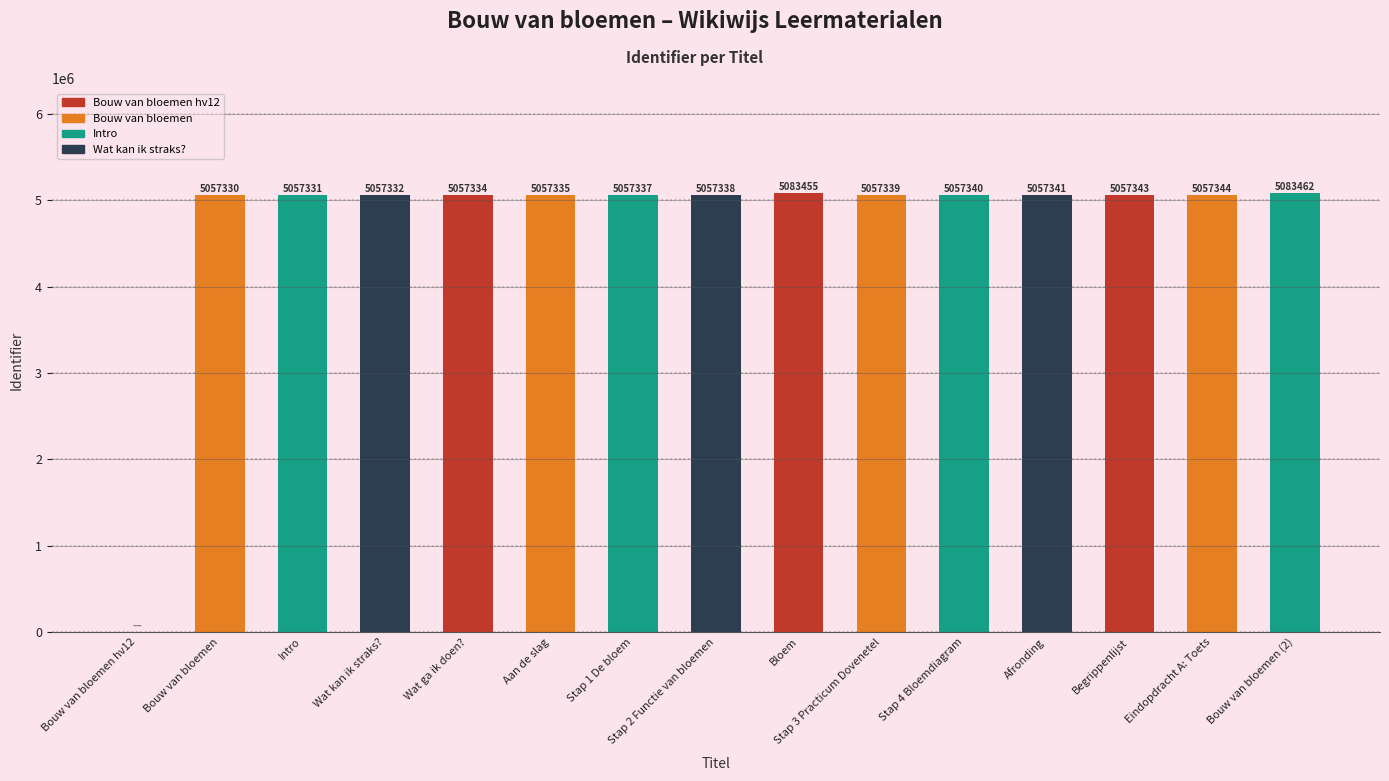

The value at Aan de slag is 8771473. True or false?

False